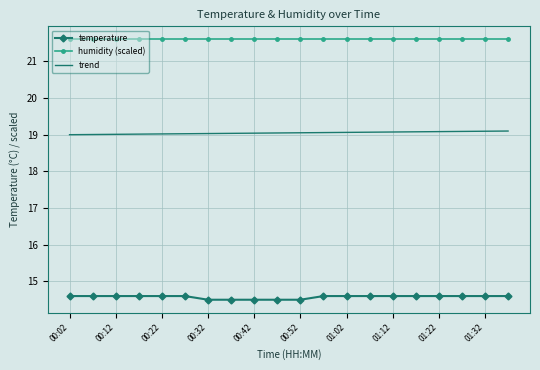

Rank the series by their average value, from highest to lowest.

humidity (scaled), trend, temperature